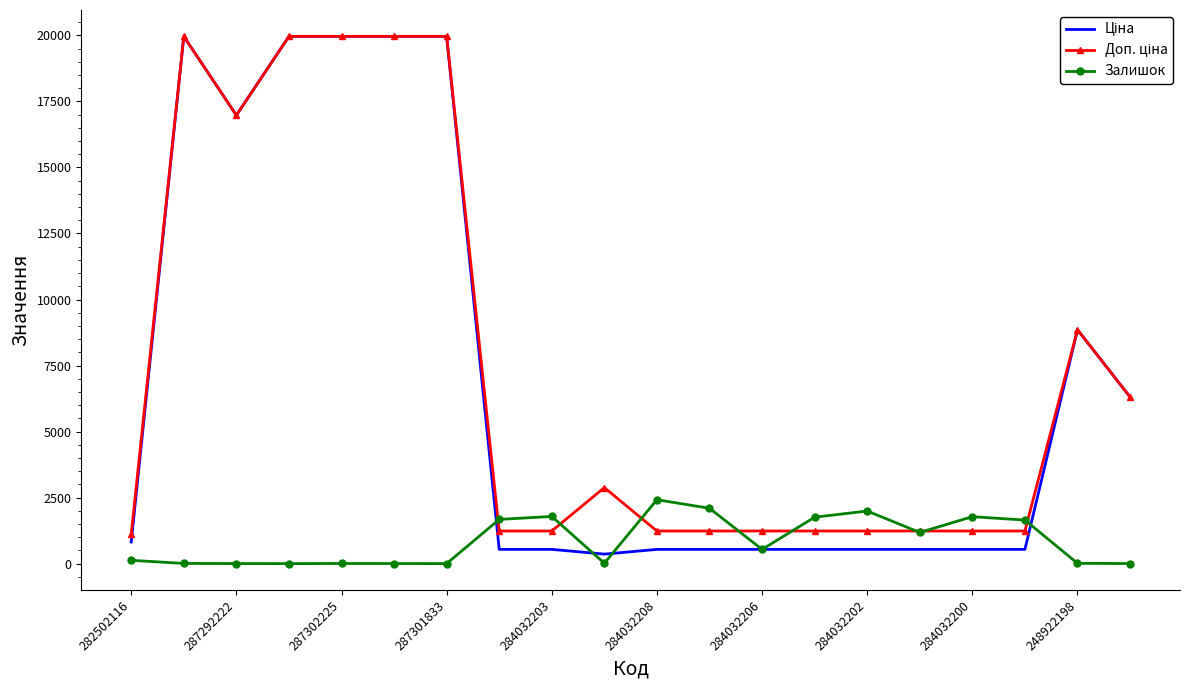

What is the greatest value displayed?

19964.2